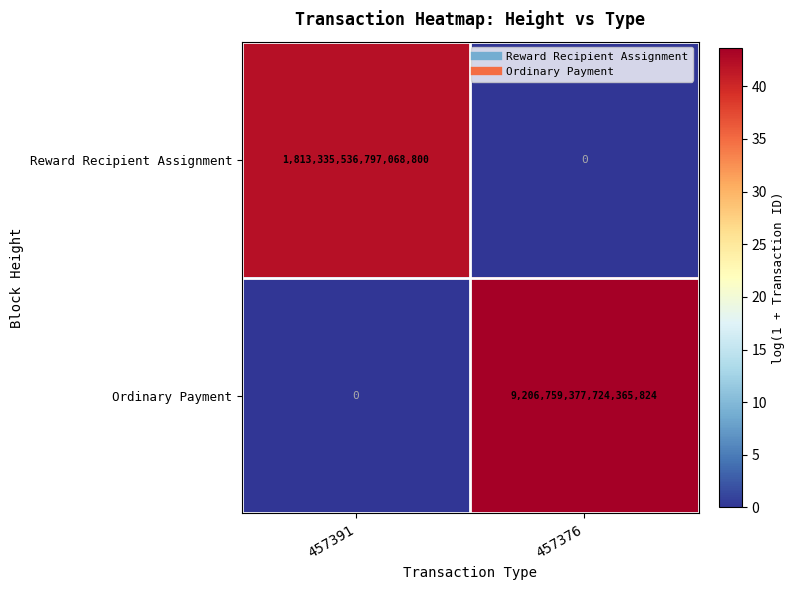

At which label does Ordinary Payment reach its minimum?

457391